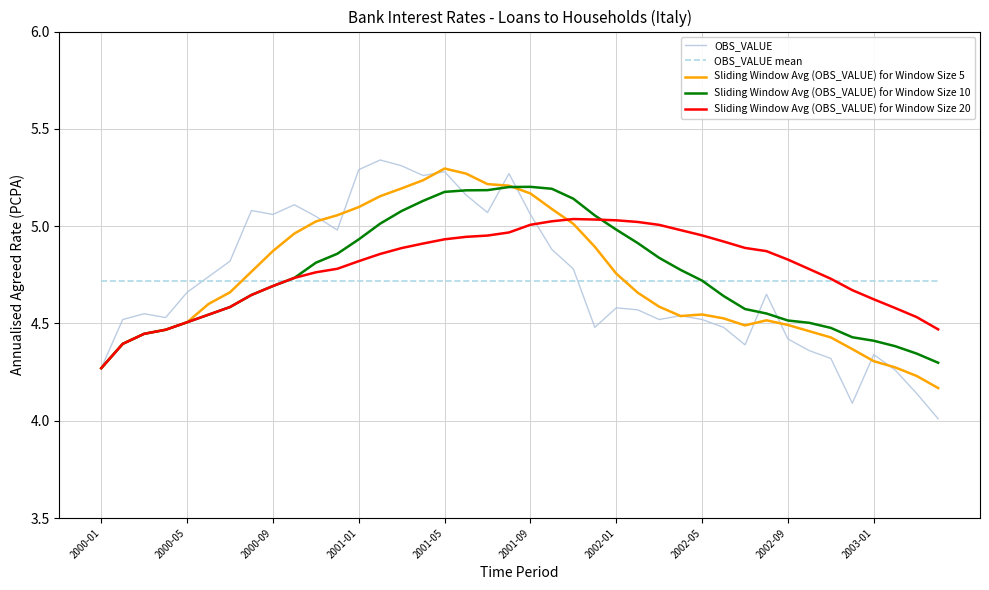

Is this an area chart (filled region under the line)?

No